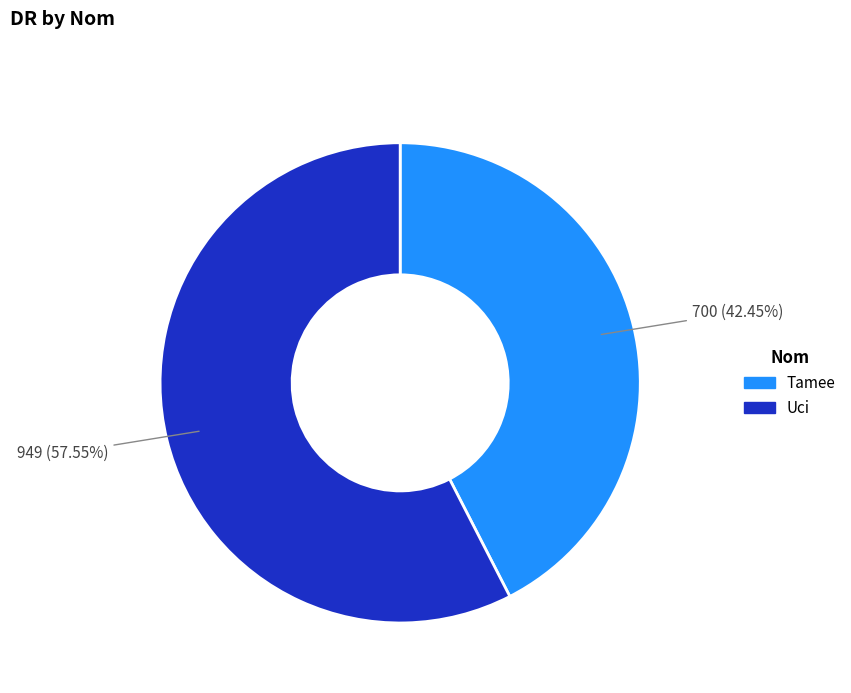

Which slice is the smallest?

Tamee